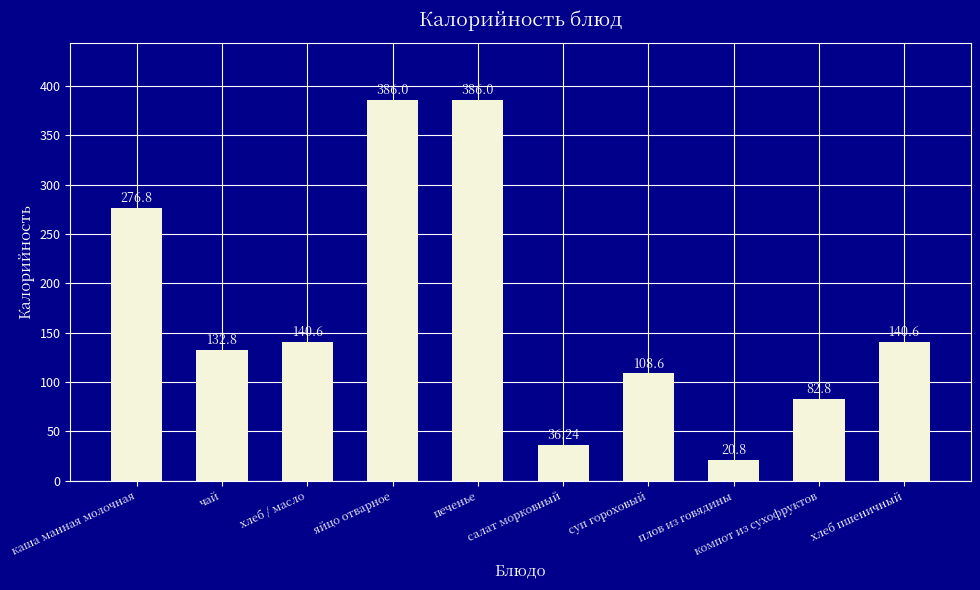

What is the sum of all values?

1711.2